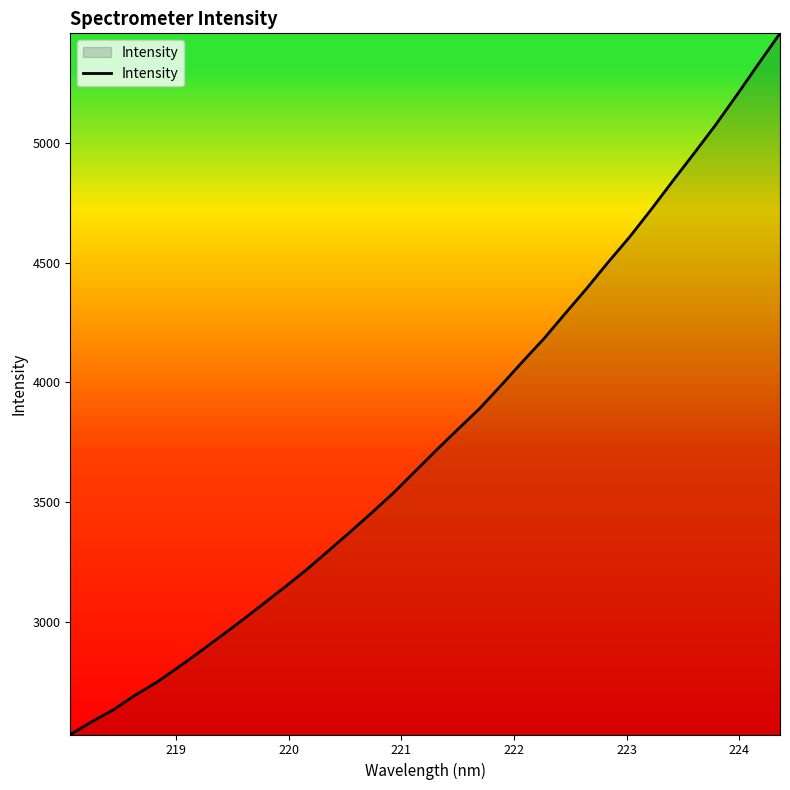

What is the minimum value shown in the chart?

2531.8